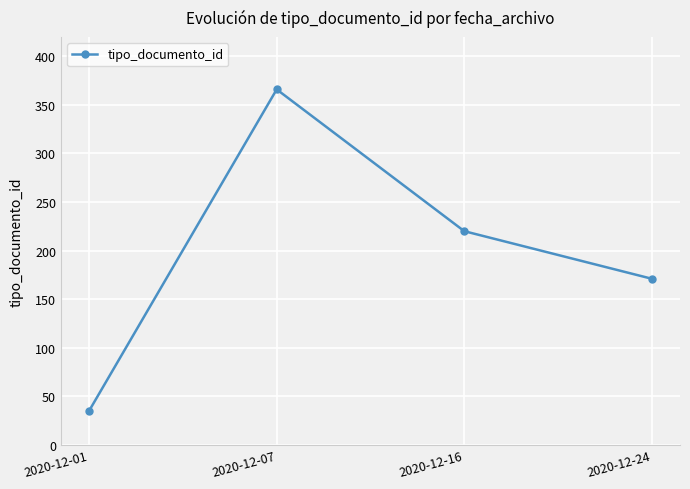

What is the maximum value shown in the chart?

366